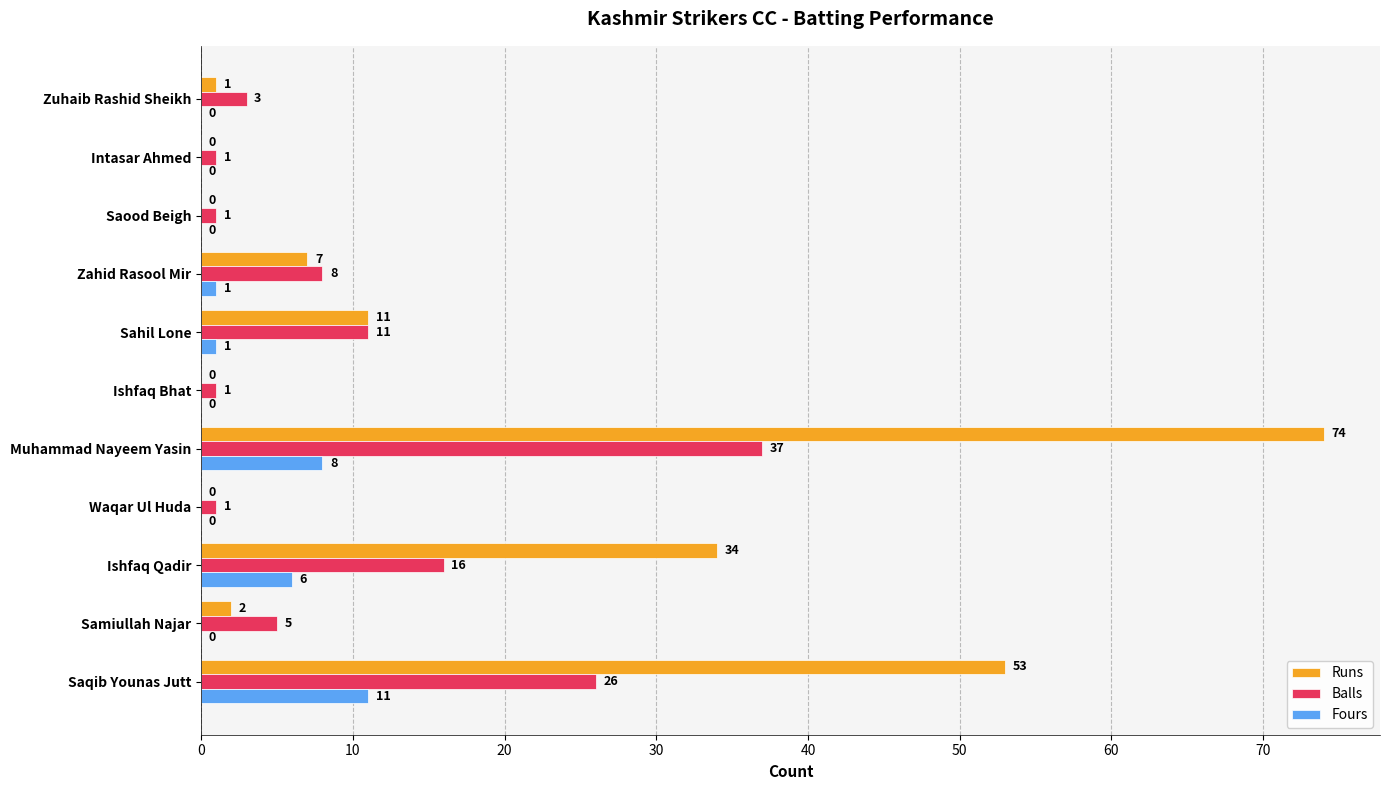

True or false: Fours has a value of 0 at Saood Beigh.

True